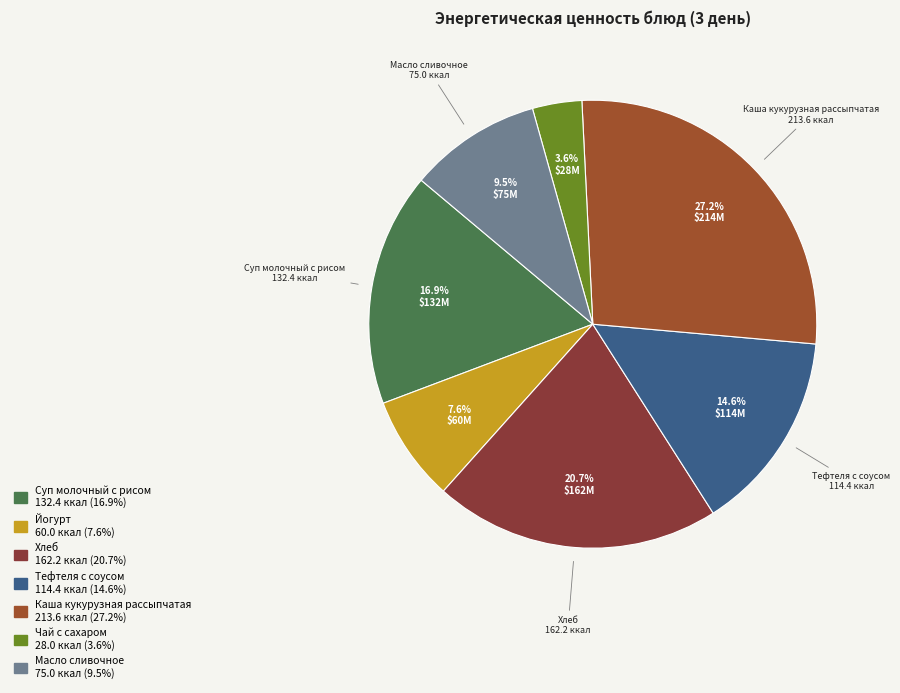

How many slices are in this pie chart?

7